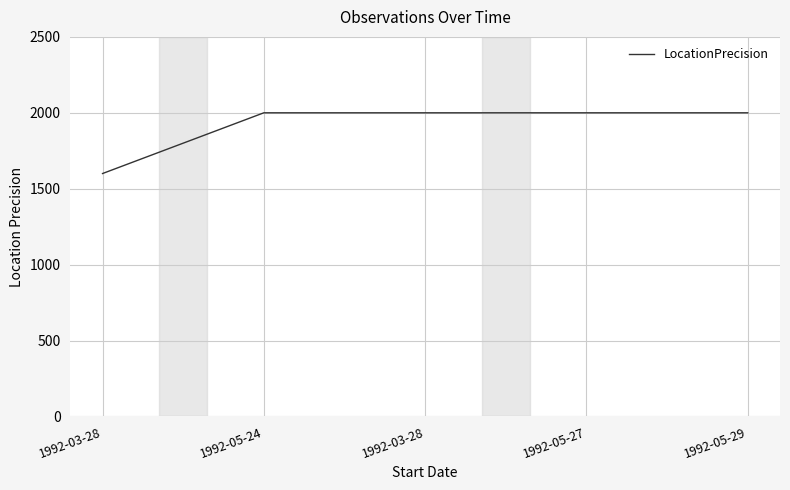

What is the minimum value shown in the chart?

1600